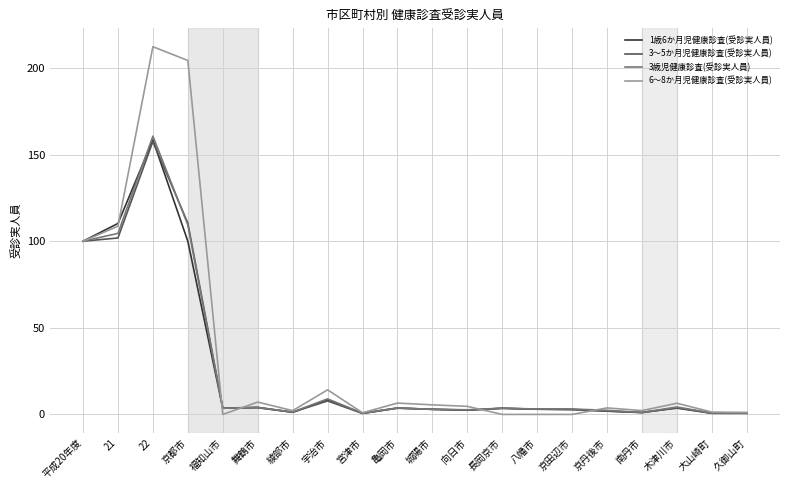

Does the chart have visible grid lines?

Yes